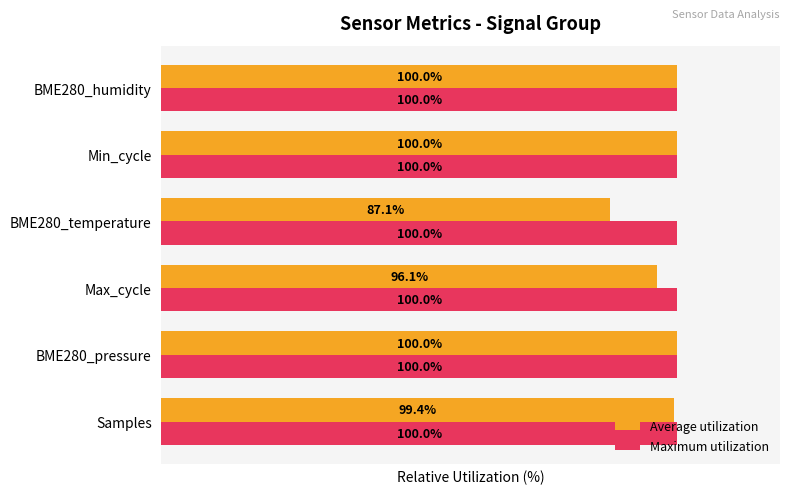

Which series has the largest total across all categories?

Maximum utilization